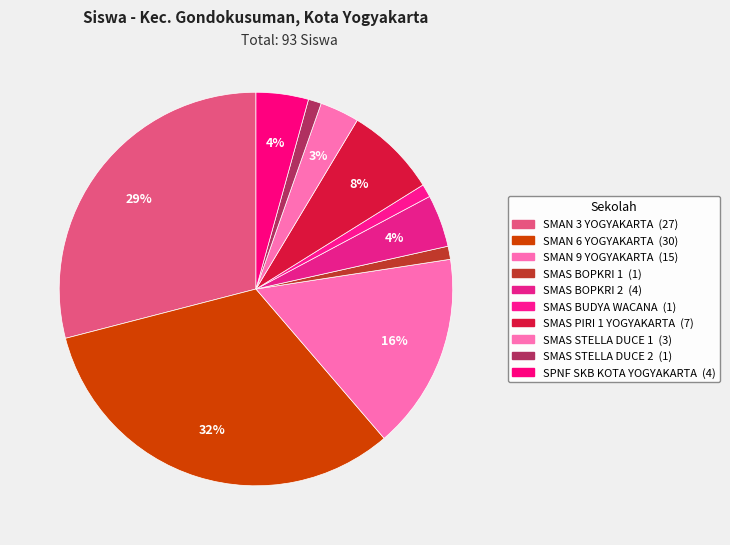

To the nearest percent, what is the difference between the largest and smallest slice percentages?

31%